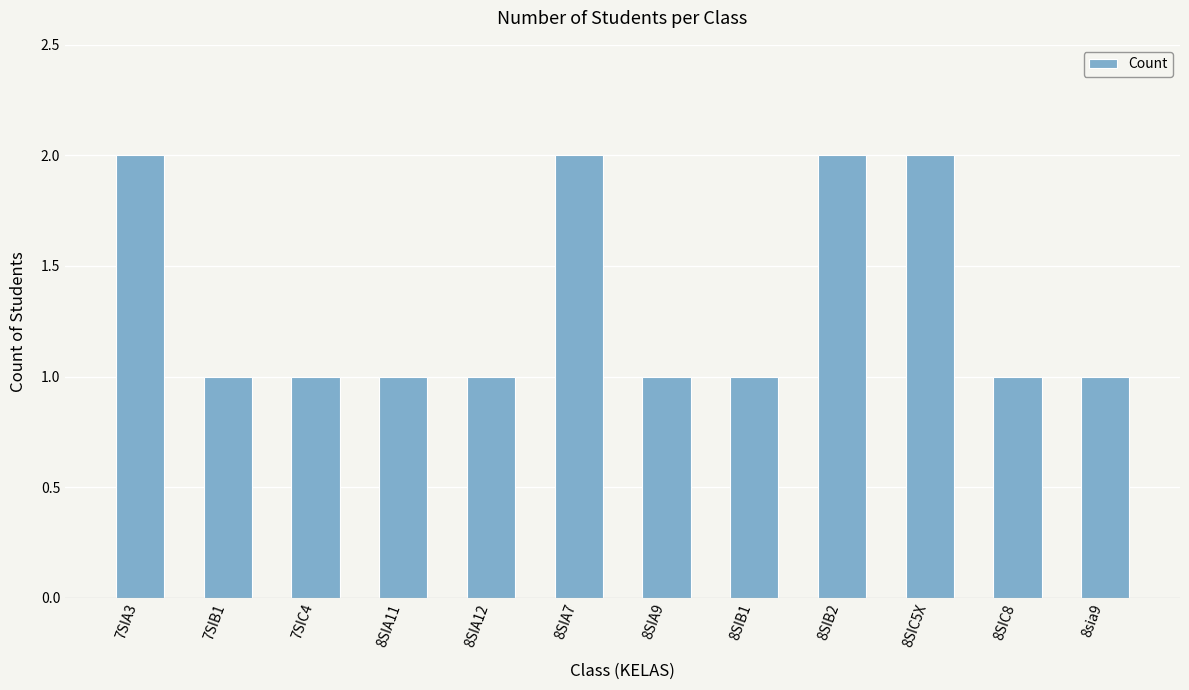

Between 8SIA12 and 7SIA3, which is larger?

7SIA3